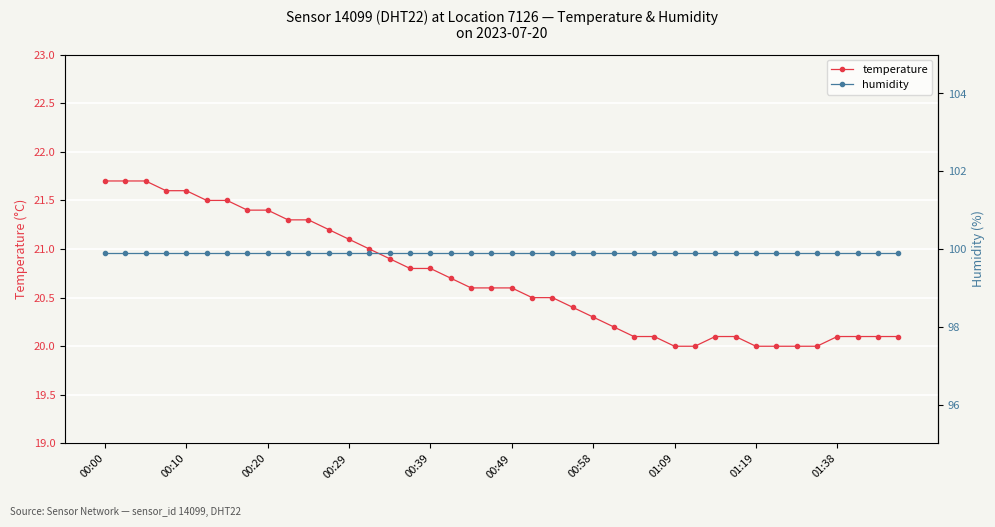

Reading right to left, list all the values displayed in this chart.

temperature: 20.1	20.1	20.1	20.1	20.0	20.0	20.0	20.0	20.1	20.1	20.0	20.0	20.1	20.1	20.2	20.3	20.4	20.5	20.5	20.6	20.6	20.6	20.7	20.8	20.8	20.9	21.0	21.1	21.2	21.3	21.3	21.4	21.4	21.5	21.5	21.6	21.6	21.7	21.7	21.7
humidity: 99.9	99.9	99.9	99.9	99.9	99.9	99.9	99.9	99.9	99.9	99.9	99.9	99.9	99.9	99.9	99.9	99.9	99.9	99.9	99.9	99.9	99.9	99.9	99.9	99.9	99.9	99.9	99.9	99.9	99.9	99.9	99.9	99.9	99.9	99.9	99.9	99.9	99.9	99.9	99.9